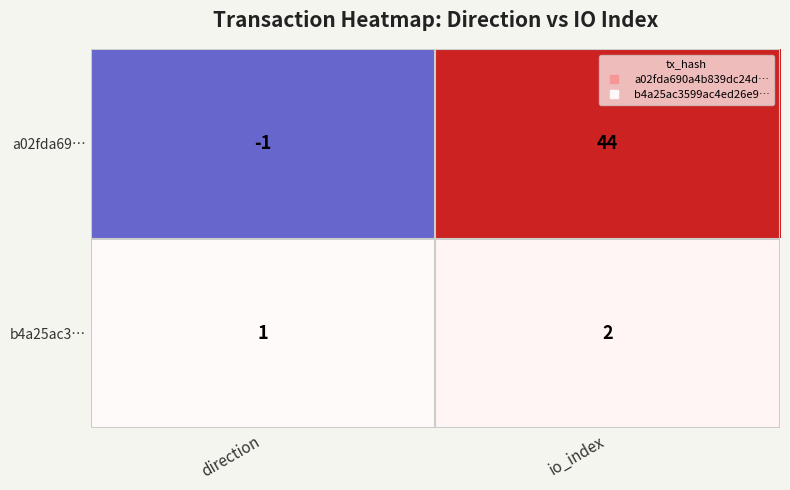

The value of b4a25ac3… at direction is 1. True or false?

True